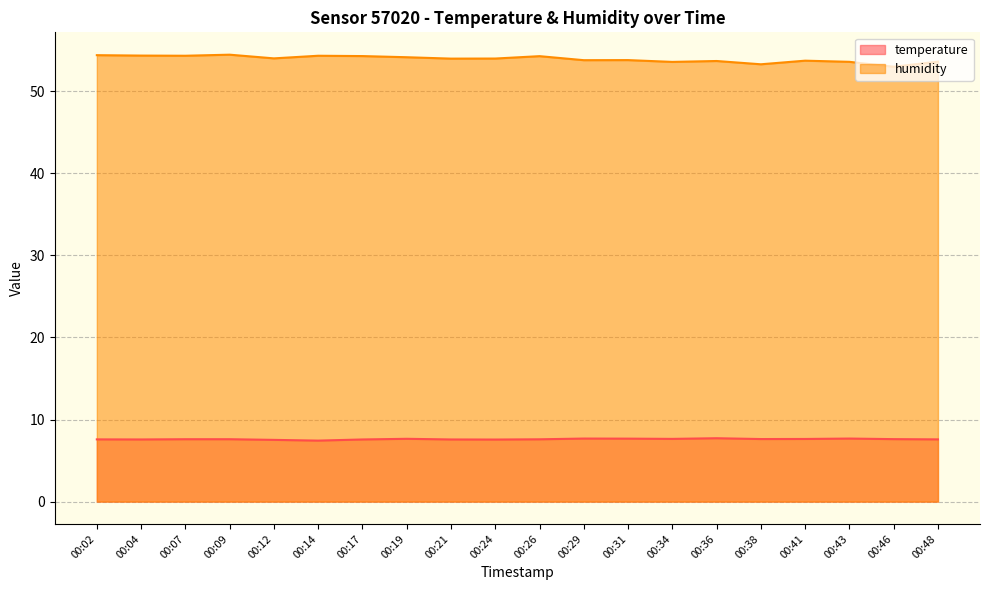

How many interior local peaks does the temperature series have?

4